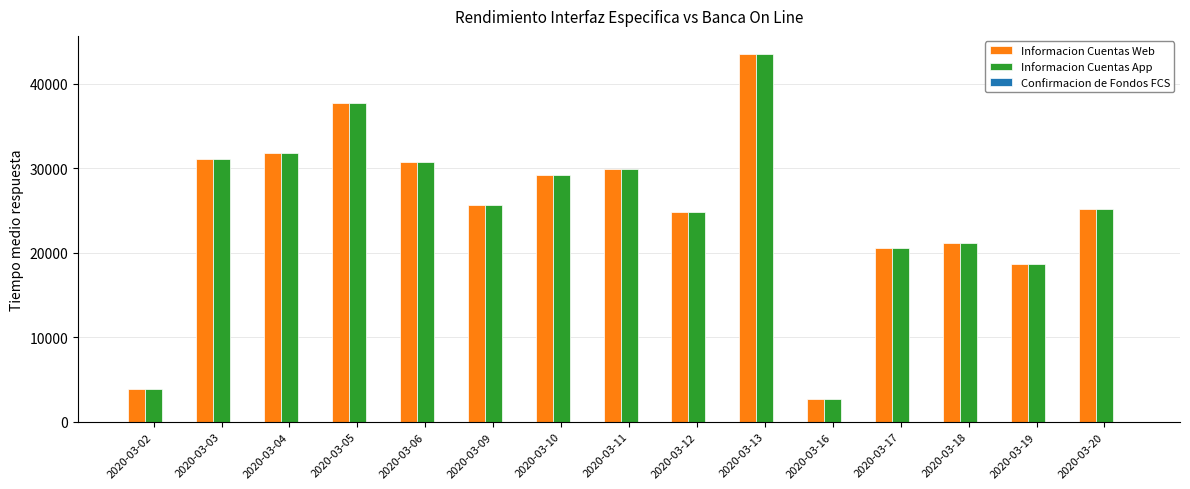

What is the difference between the second highest and minimum values in the Informacion Cuentas App series?

35057